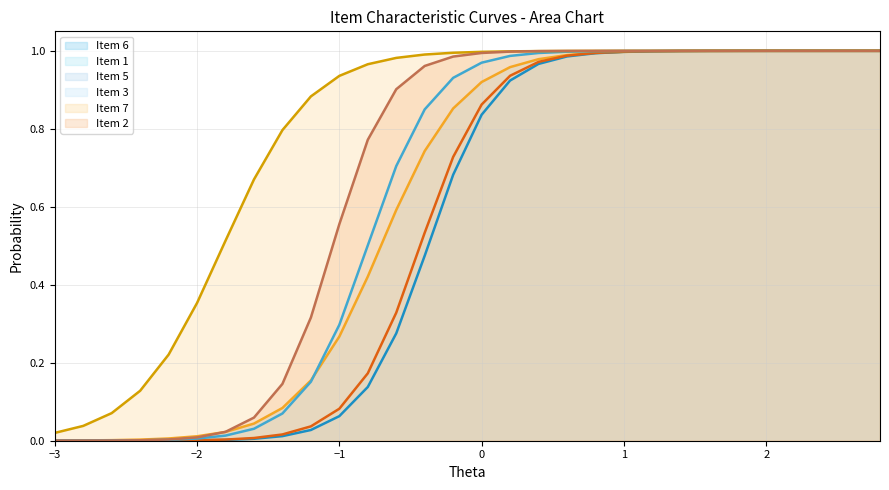

What is the total value across all series at 2?

6.0